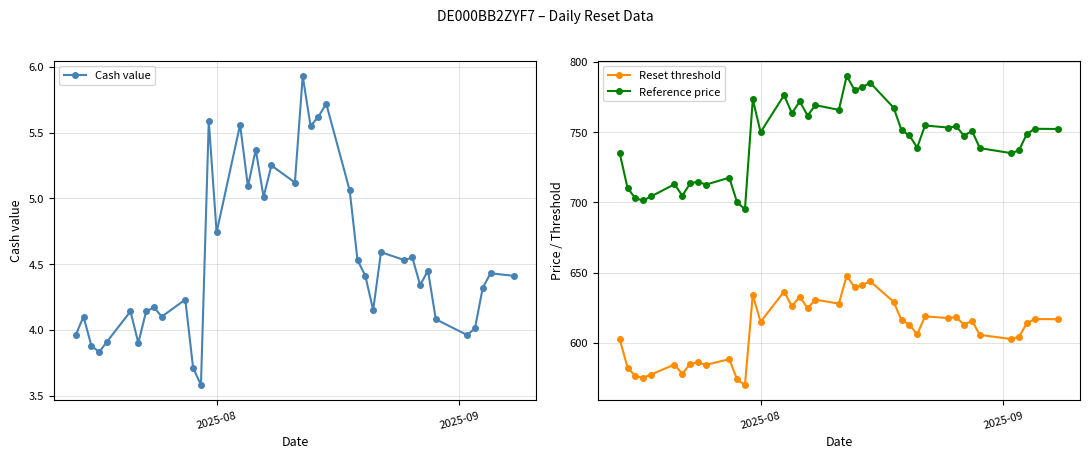

True or false: Cash value and Reference price cross at least once.

False